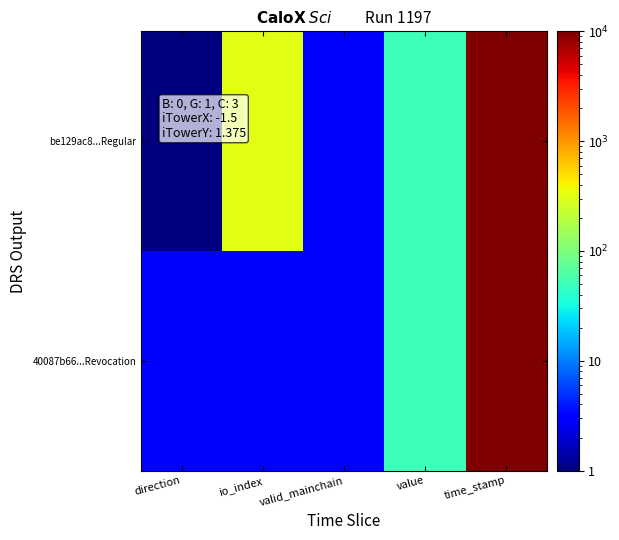

What is the greatest value displayed?

1581037970.0